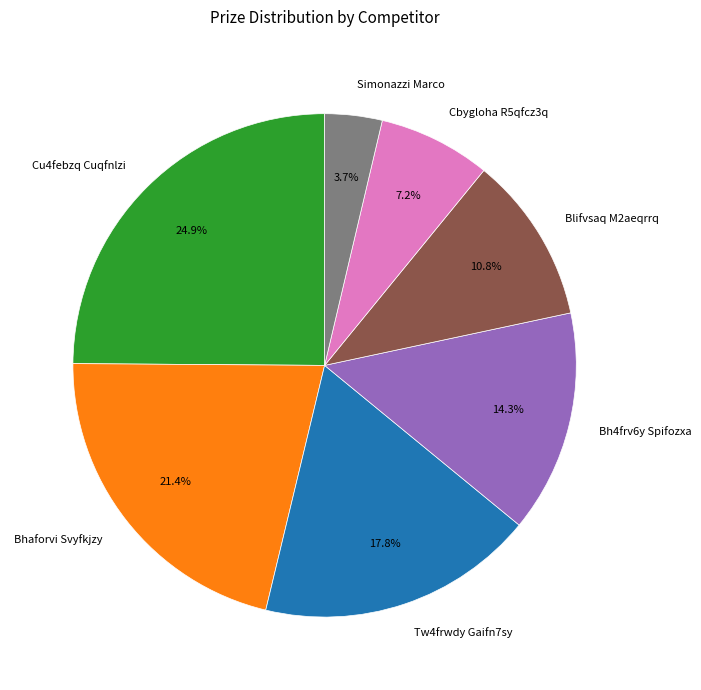

To the nearest percent, what is the average slice percentage?

14%